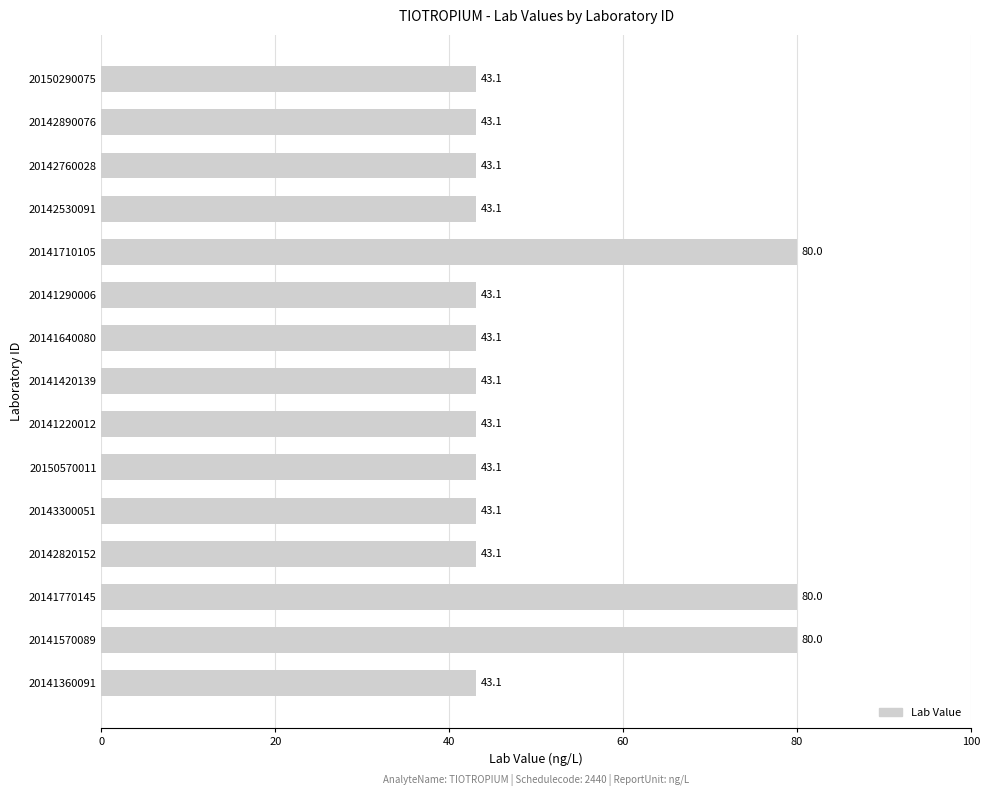

What is the difference between the maximum and minimum values?

36.9